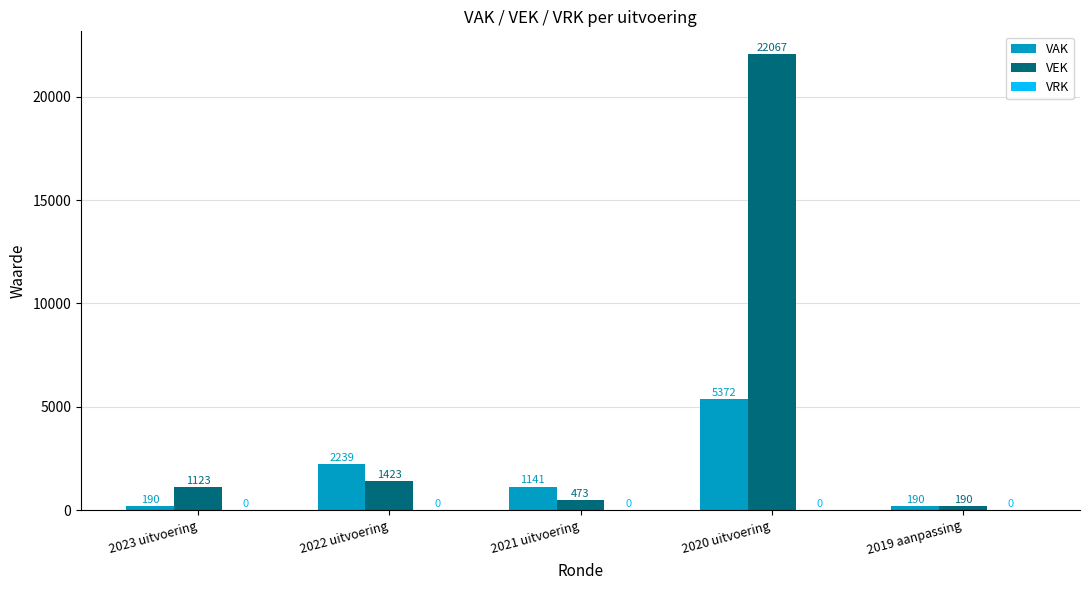

What is the label of the 1st bar from the right?

2019 aanpassing